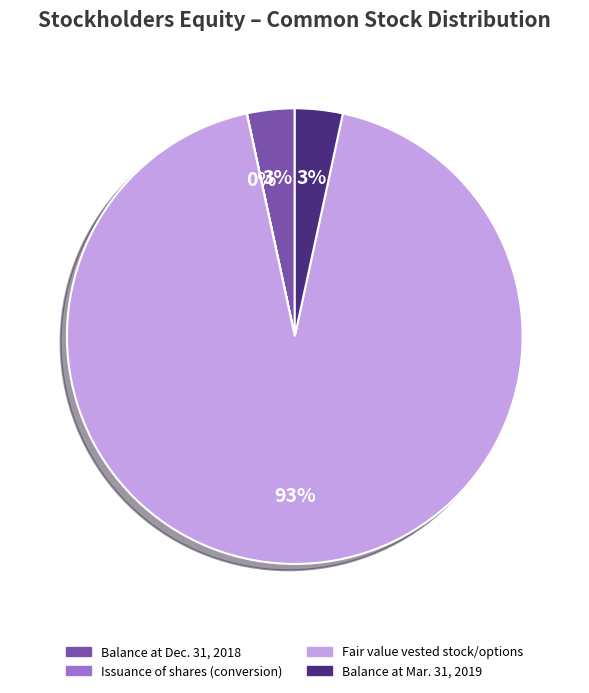

Which category accounts for the majority?

Fair value vested stock/options